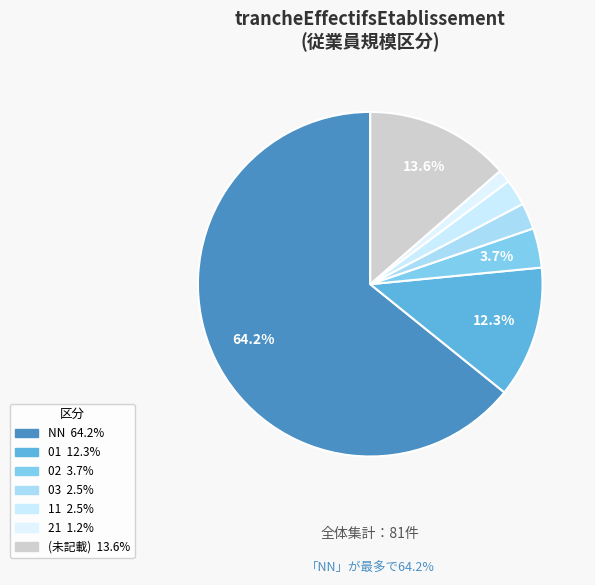

To the nearest percent, what is the difference between the largest and smallest slice percentages?

63%